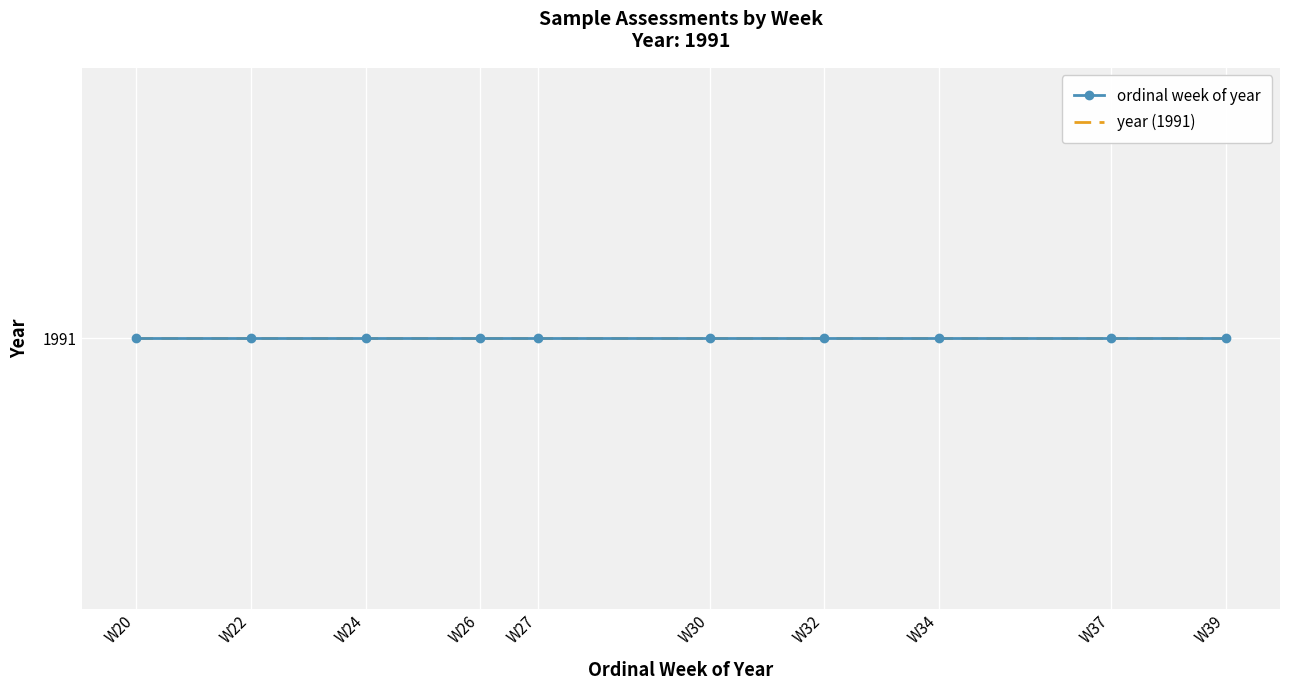

The value at W39 is 39. True or false?

True